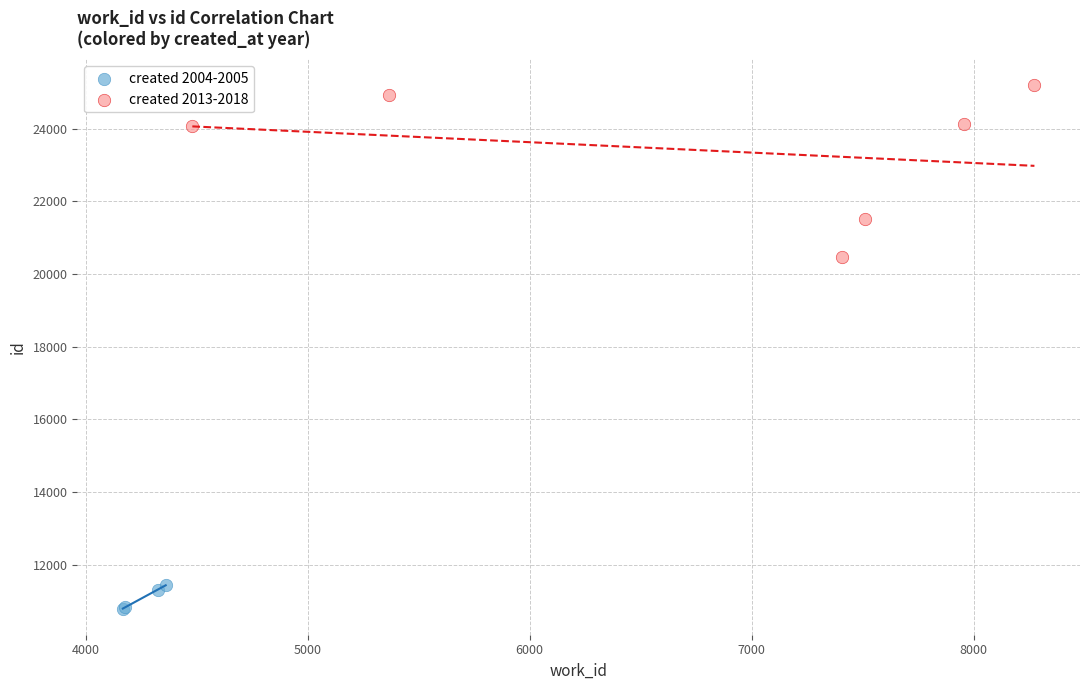

Which series has the largest Y range (max minus min)?

created 2013-2018